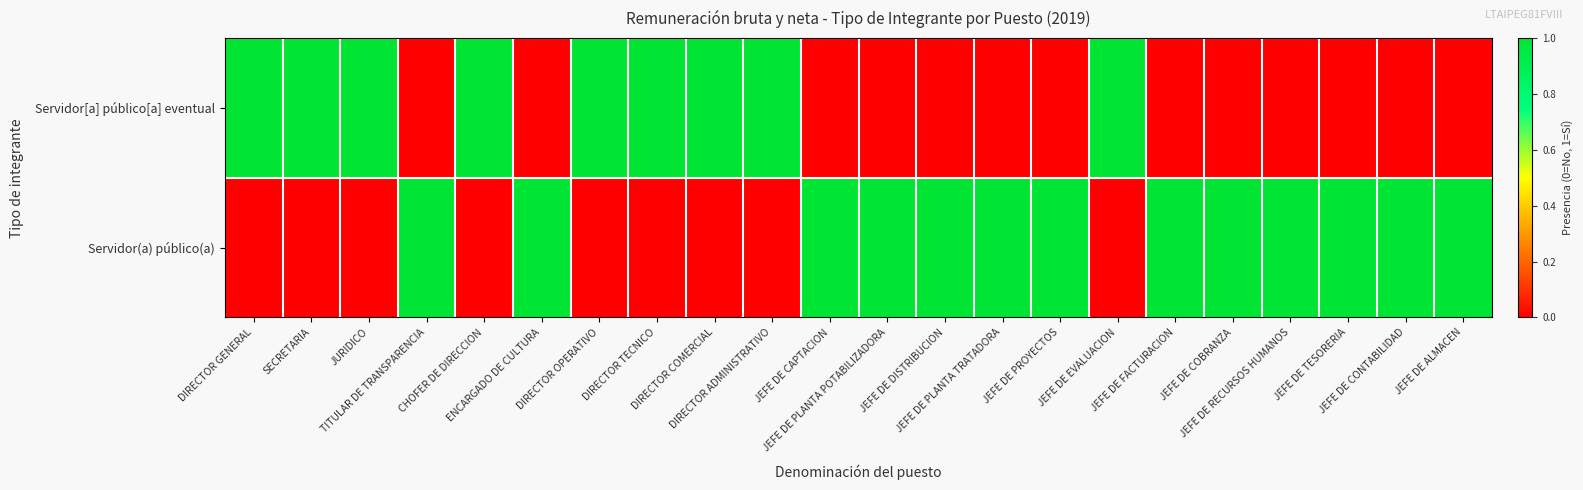

Reading right to left, transcribe all the data shown in this chart.

Servidor[a] público[a] eventual: JEFE DE ALMACEN=0	JEFE DE CONTABILIDAD=0	JEFE DE TESORERIA=0	JEFE DE RECURSOS HUMANOS=0	JEFE DE COBRANZA=0	JEFE DE FACTURACION=0	JEFE DE EVALUACION=1	JEFE DE PROYECTOS=0	JEFE DE PLANTA TRATADORA=0	JEFE DE DISTRIBUCION=0	JEFE DE PLANTA POTABILIZADORA=0	JEFE DE CAPTACION=0	DIRECTOR ADMINISTRATIVO=1	DIRECTOR COMERCIAL=1	DIRECTOR TECNICO=1	DIRECTOR OPERATIVO=1	ENCARGADO DE CULTURA=0	CHOFER DE DIRECCION=1	TITULAR DE TRANSPARENCIA=0	JURIDICO=1	SECRETARIA=1	DIRECTOR GENERAL=1
Servidor(a) público(a): JEFE DE ALMACEN=1	JEFE DE CONTABILIDAD=1	JEFE DE TESORERIA=1	JEFE DE RECURSOS HUMANOS=1	JEFE DE COBRANZA=1	JEFE DE FACTURACION=1	JEFE DE EVALUACION=0	JEFE DE PROYECTOS=1	JEFE DE PLANTA TRATADORA=1	JEFE DE DISTRIBUCION=1	JEFE DE PLANTA POTABILIZADORA=1	JEFE DE CAPTACION=1	DIRECTOR ADMINISTRATIVO=0	DIRECTOR COMERCIAL=0	DIRECTOR TECNICO=0	DIRECTOR OPERATIVO=0	ENCARGADO DE CULTURA=1	CHOFER DE DIRECCION=0	TITULAR DE TRANSPARENCIA=1	JURIDICO=0	SECRETARIA=0	DIRECTOR GENERAL=0